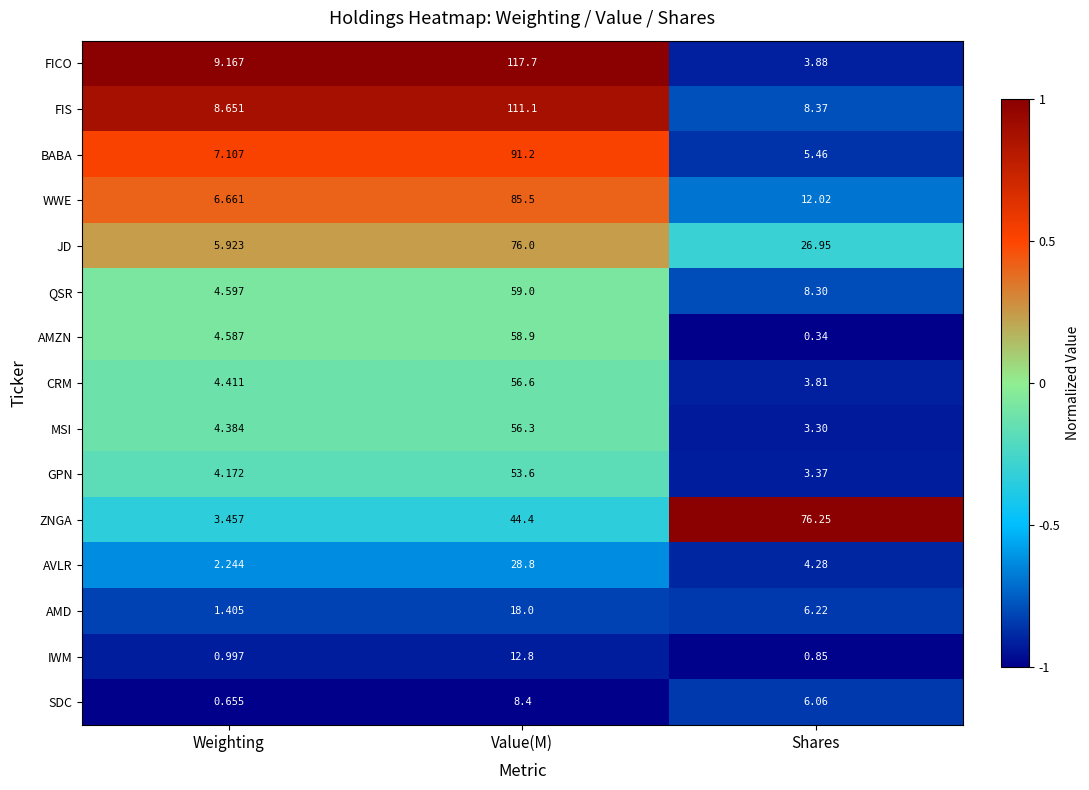

Where does the QSR series first go above 8?

Value(M)